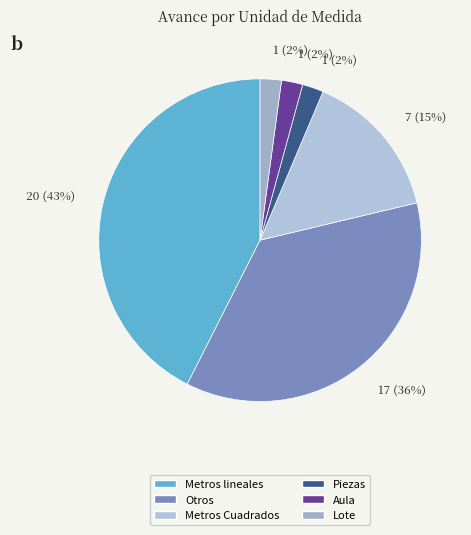

What is the smallest slice in the pie chart?

Lote